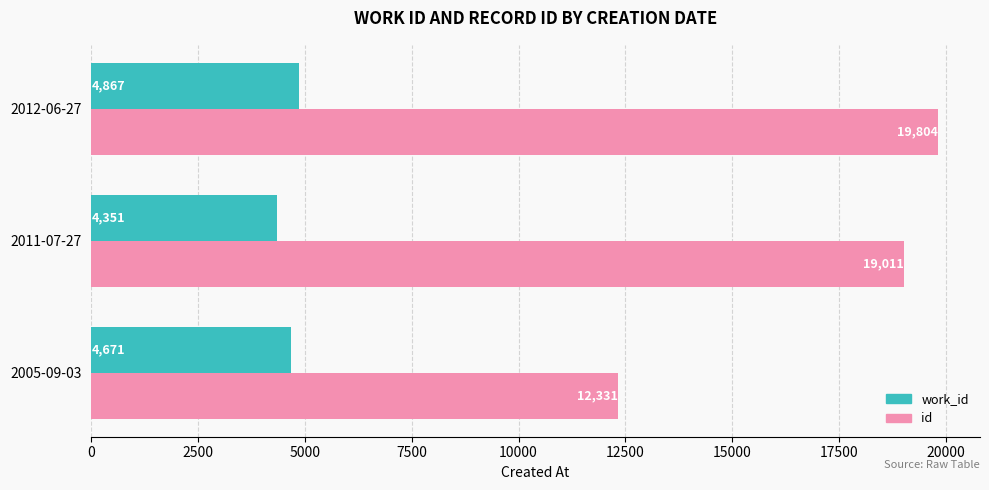

Rank the series by their average value, from lowest to highest.

work_id, id